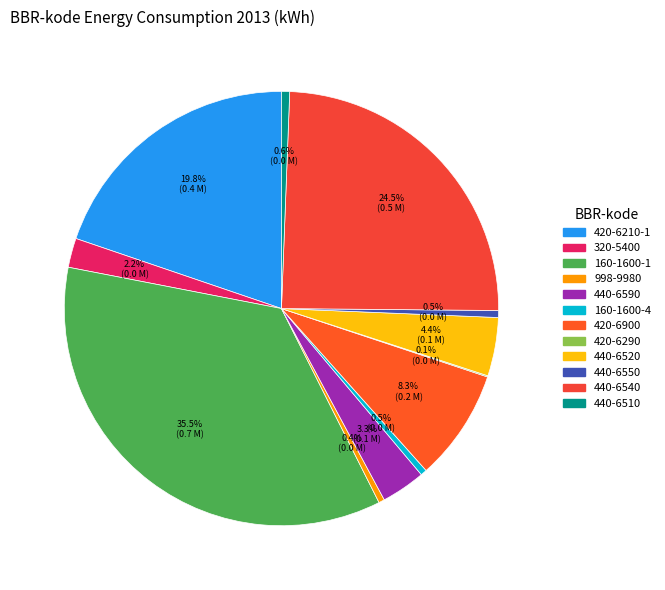

Which category has the smallest portion of the pie?

420-6290